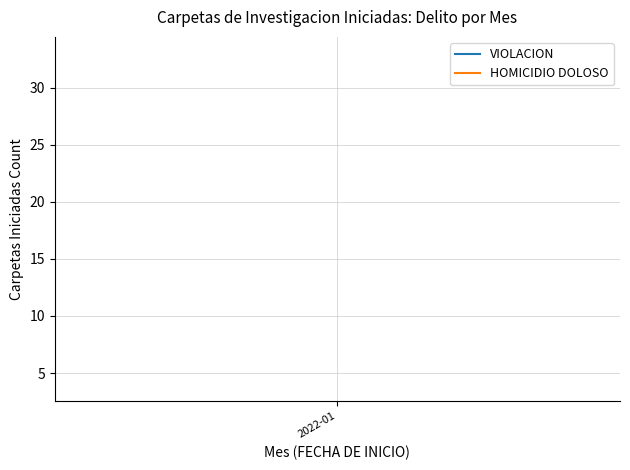

List the series in order of their peak value, highest first.

VIOLACION, HOMICIDIO DOLOSO